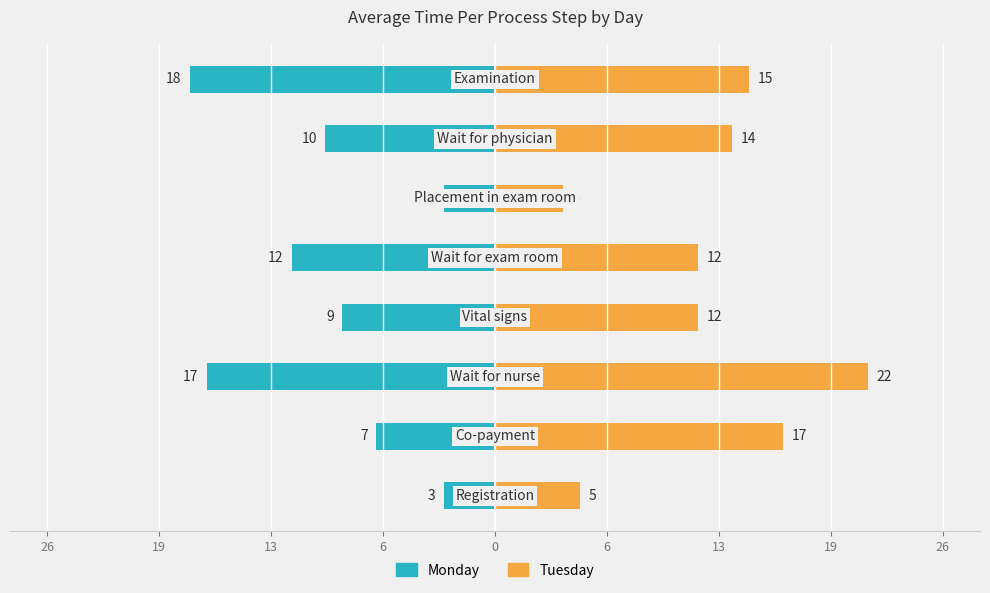

What is the sum of all Monday values?

-79